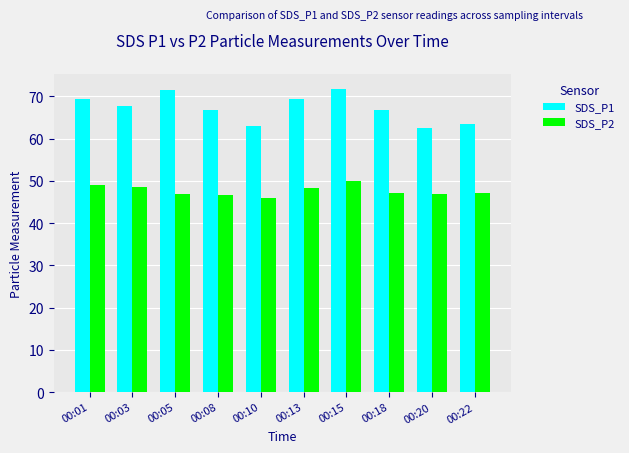

The value of SDS_P2 at 00:18 is 47.0. True or false?

True